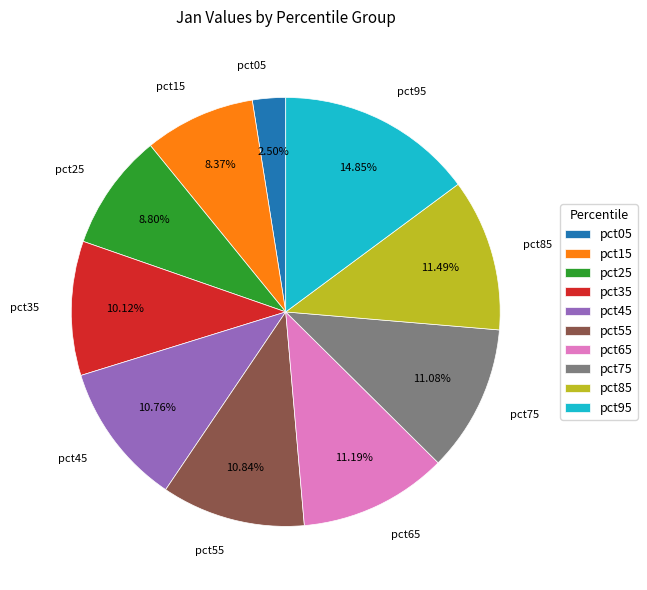

How many slices are in this pie chart?

10